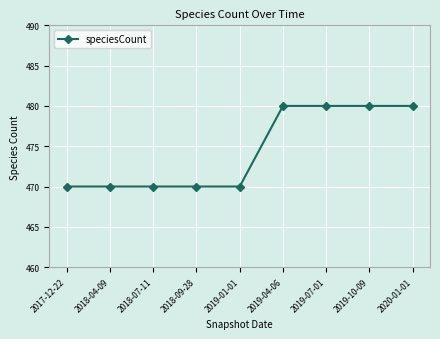

Is it true that the value at 2018-09-28 is 470?

True